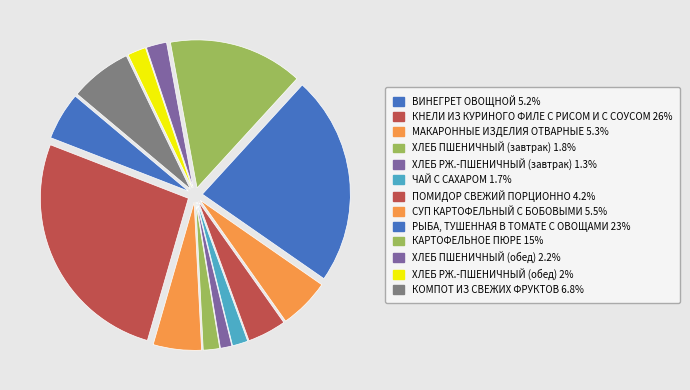

Which category has the biggest portion of the pie?

КНЕЛИ ИЗ КУРИНОГО ФИЛЕ С РИСОМ И С СОУСОМ